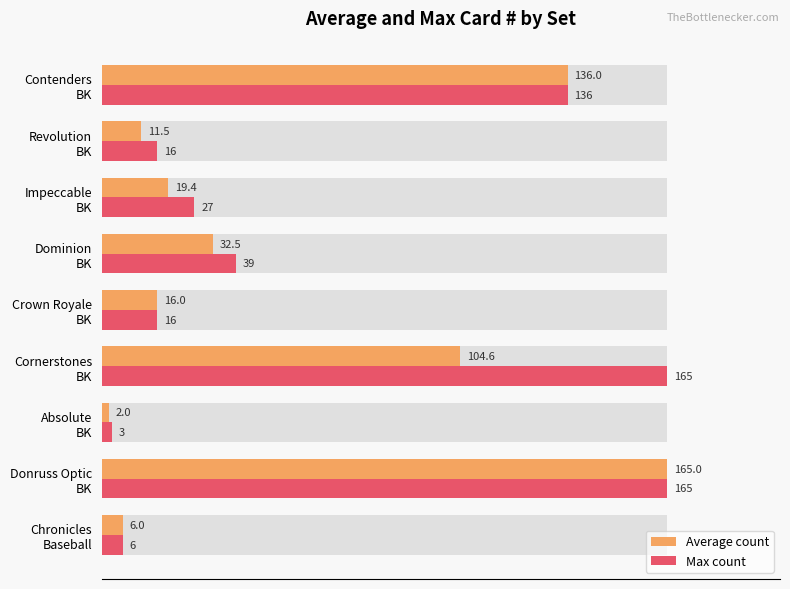

Is it true that Average count equals 3.5 at Chronicles Baseball?

False